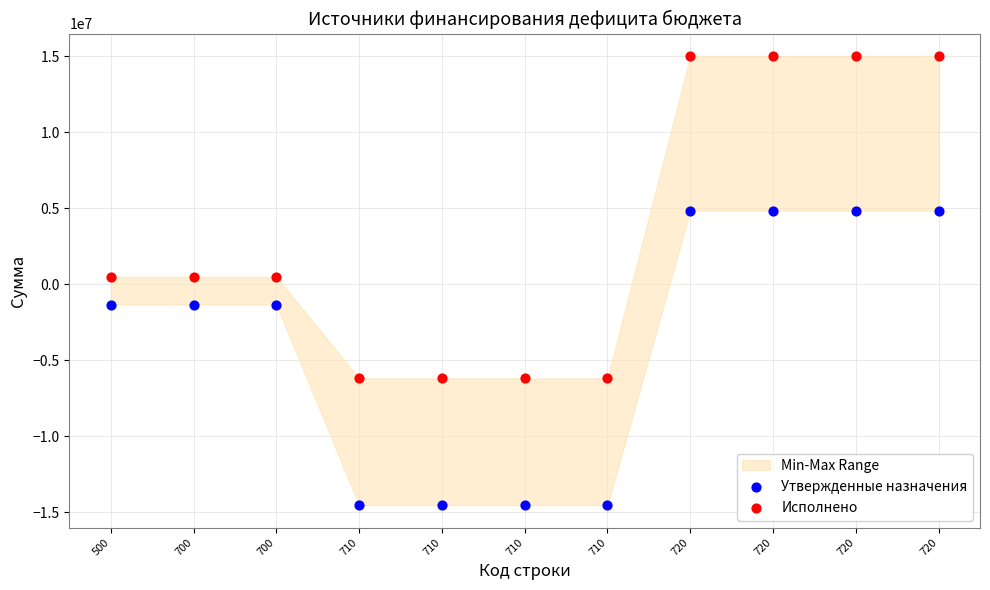

Across all data points, what is the range of Y values (max minus min)?

29517600.0